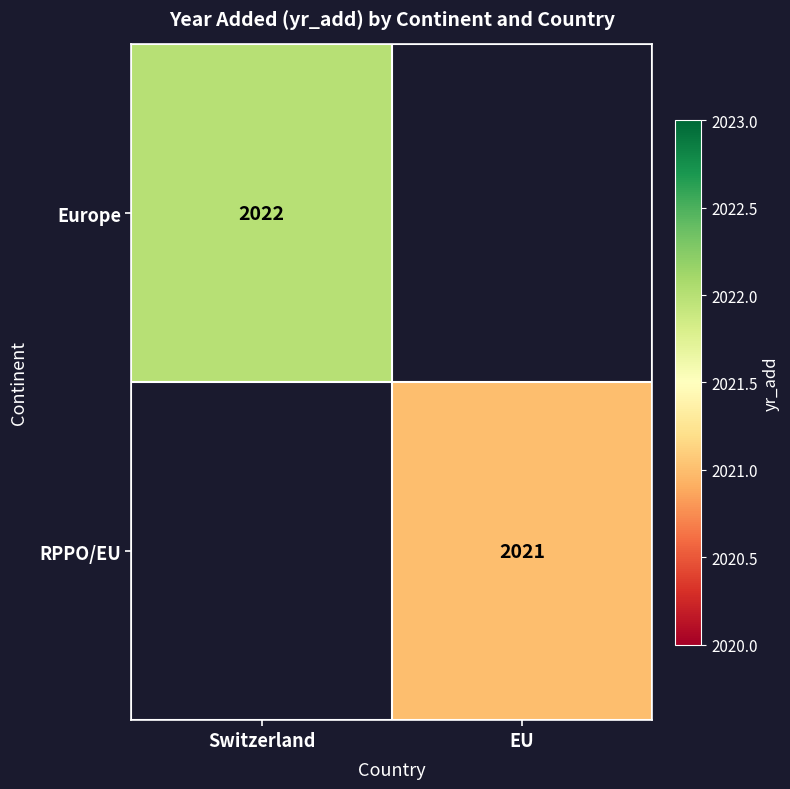

Is it true that RPPO/EU equals 3006 at EU?

False